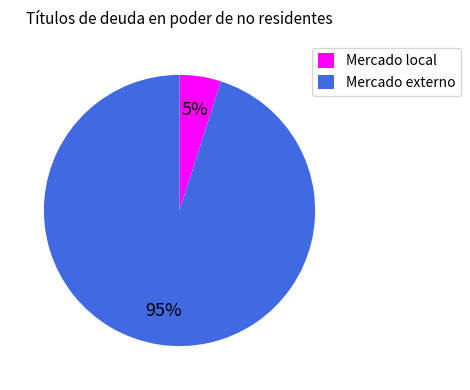

What is the majority slice?

Mercado externo